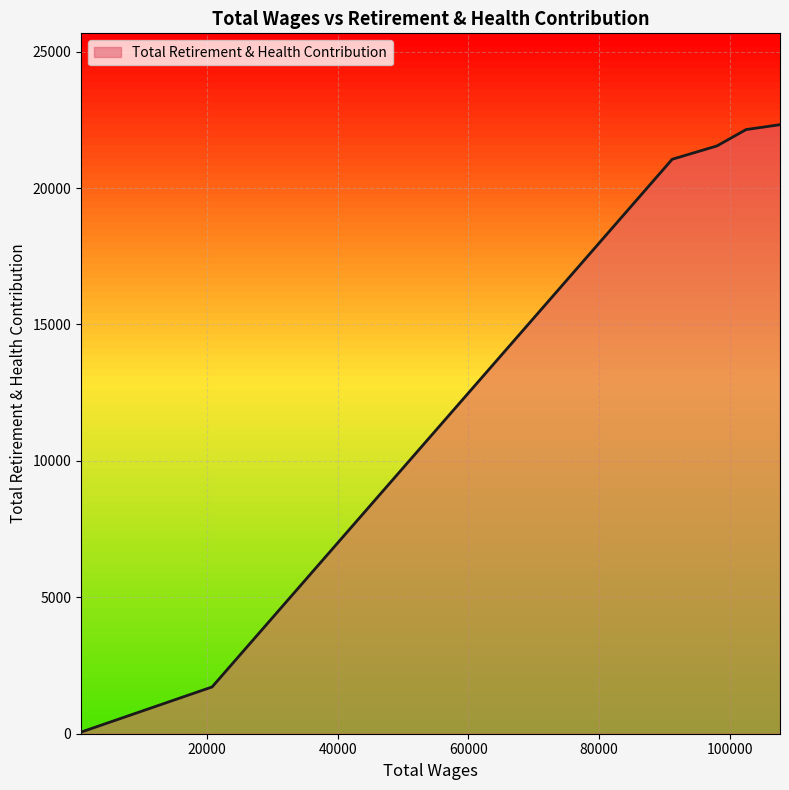

What is the maximum value shown in the chart?

22323